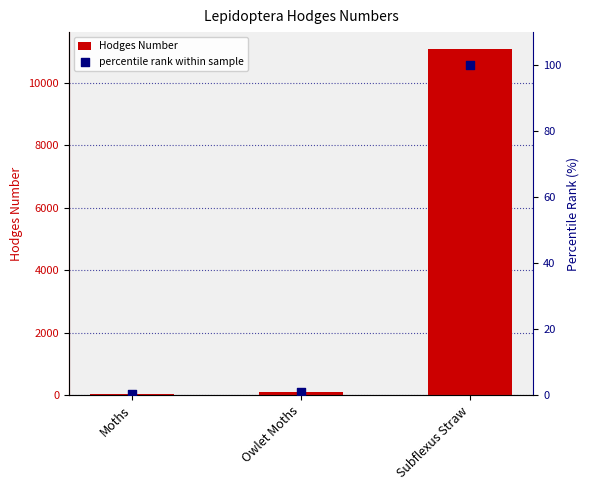

What is the total value across all series at Owlet Moths?

94.3